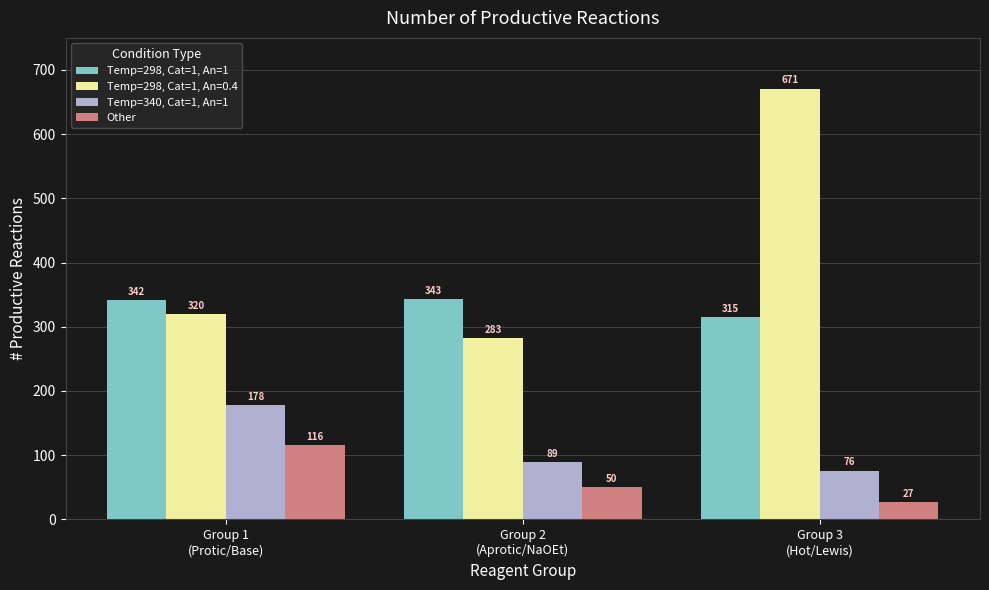

List the series in order of their peak value, lowest first.

Other, Temp=340, Cat=1, An=1, Temp=298, Cat=1, An=1, Temp=298, Cat=1, An=0.4